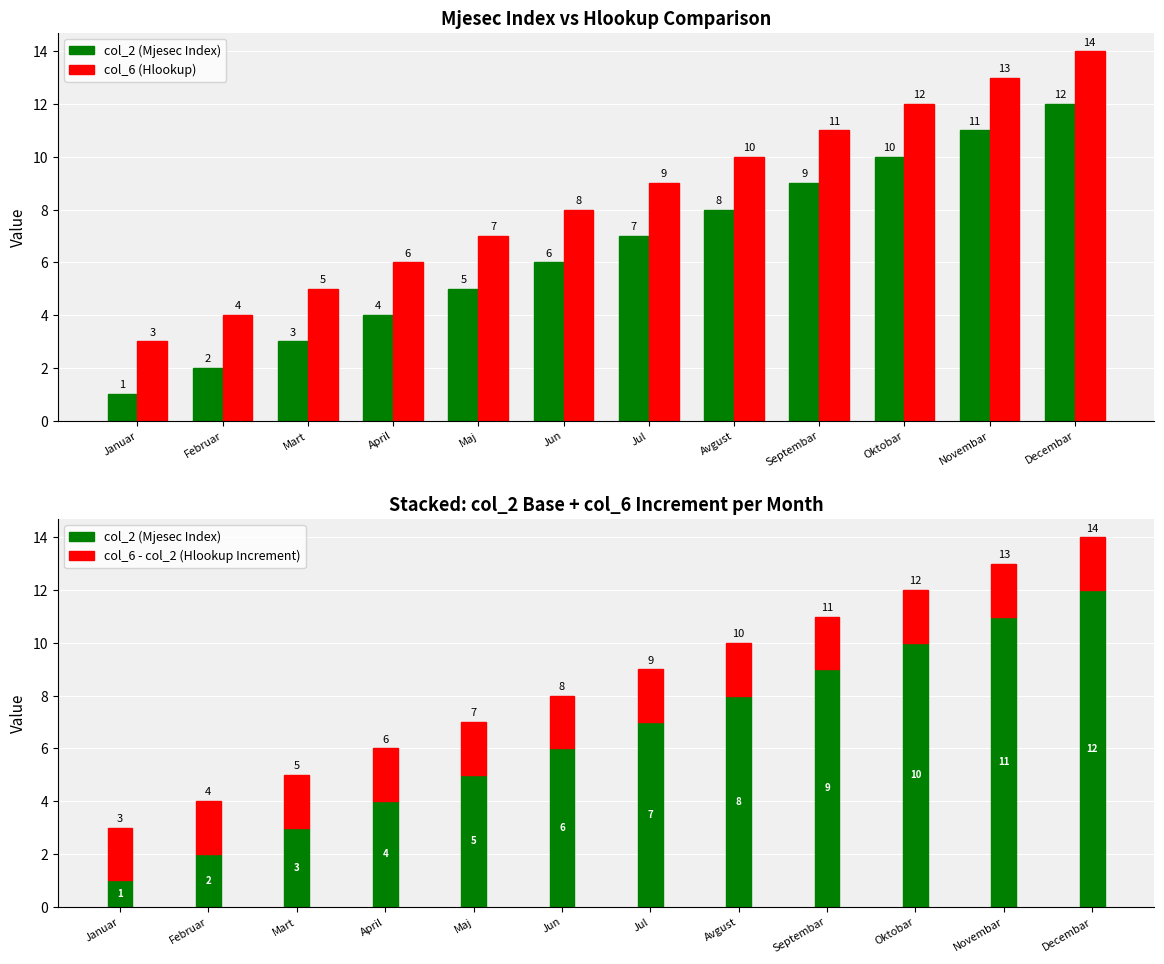

Reading left to right, extract all data points from this chart.

col_2 (Mjesec Index): Januar=1	Februar=2	Mart=3	April=4	Maj=5	Jun=6	Jul=7	Avgust=8	Septembar=9	Oktobar=10	Novembar=11	Decembar=12
col_6 (Hlookup): Januar=3	Februar=4	Mart=5	April=6	Maj=7	Jun=8	Jul=9	Avgust=10	Septembar=11	Oktobar=12	Novembar=13	Decembar=14
col_6 - col_2 (Hlookup Increment): Januar=2	Februar=2	Mart=2	April=2	Maj=2	Jun=2	Jul=2	Avgust=2	Septembar=2	Oktobar=2	Novembar=2	Decembar=2